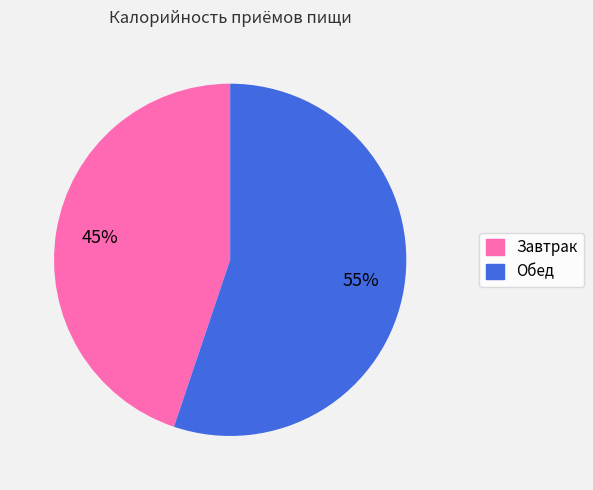

Count the number of slices in the pie.

2